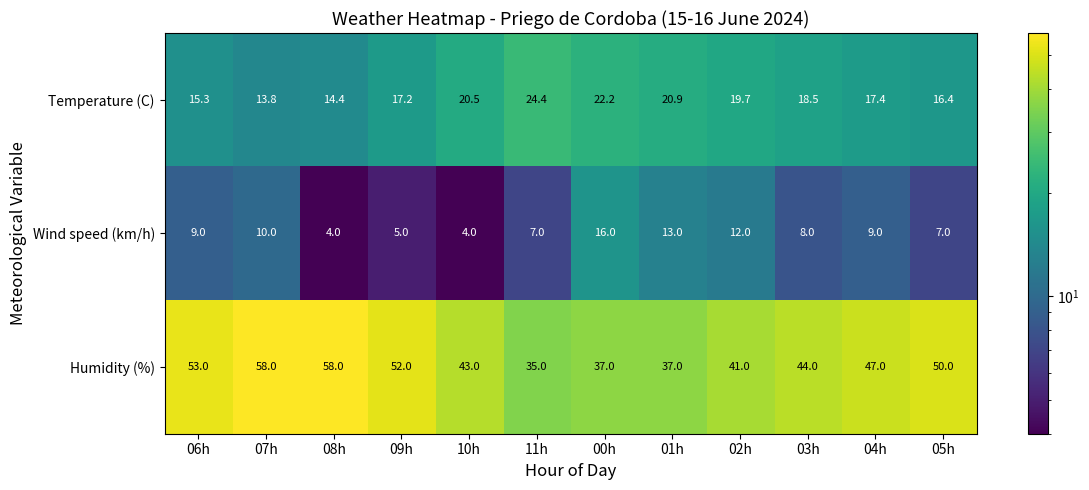

At 10h, list the series in order from largest to smallest.

Humidity (%), Temperature (C), Wind speed (km/h)